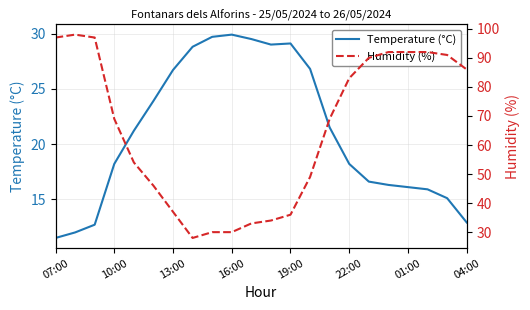

What is the smallest value displayed?

11.5